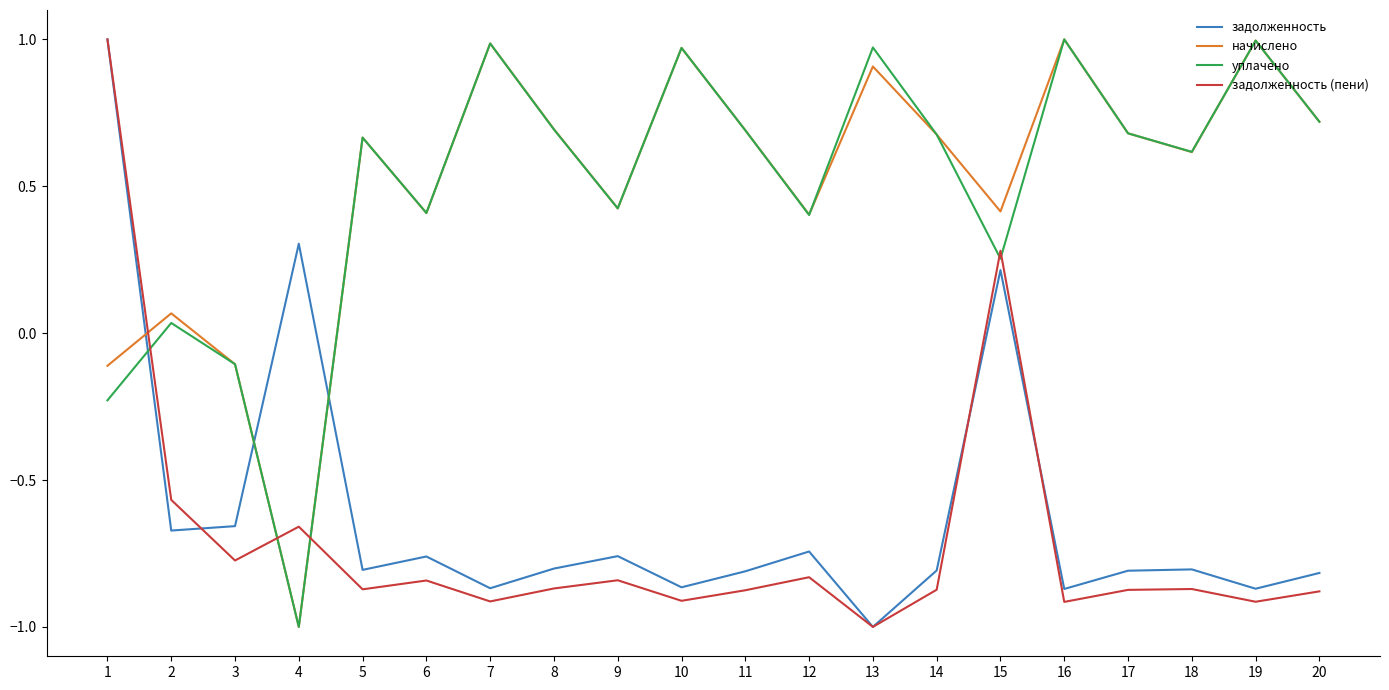

At which label does задолженность (пени) first exceed 0?

1